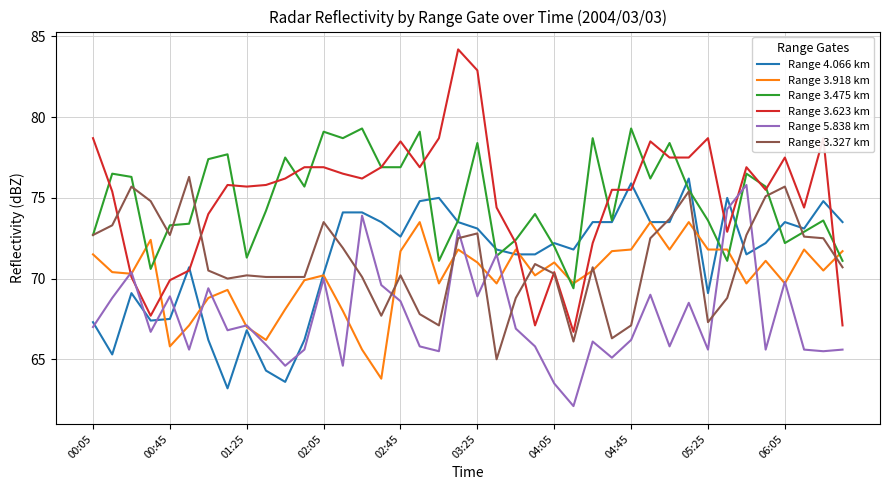

What is the maximum value shown in the chart?

84.2